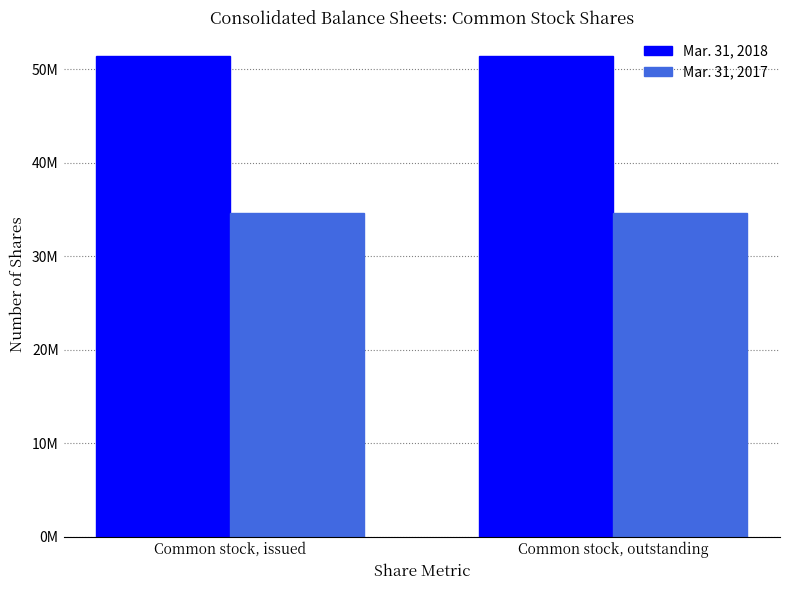

What are all the series names shown in the legend?

Mar. 31, 2018, Mar. 31, 2017